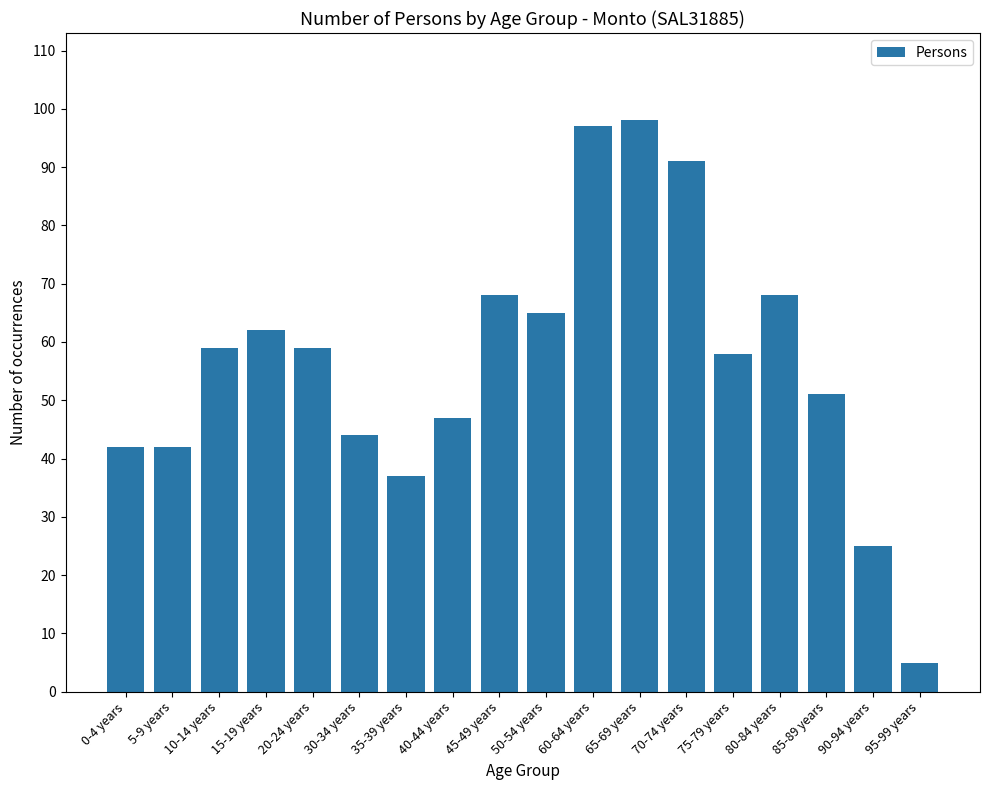

What is the difference between the second highest and second lowest values?

72